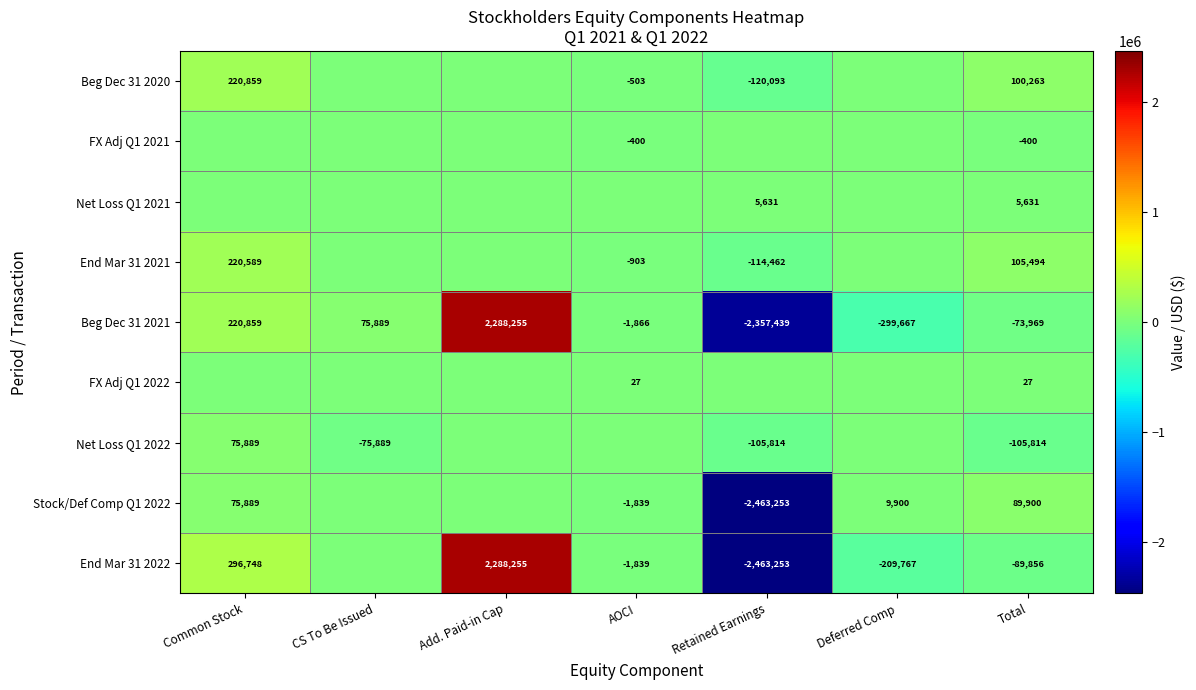

Is it true that Beg Dec 31 2021 equals -2357439 at Retained Earnings?

True